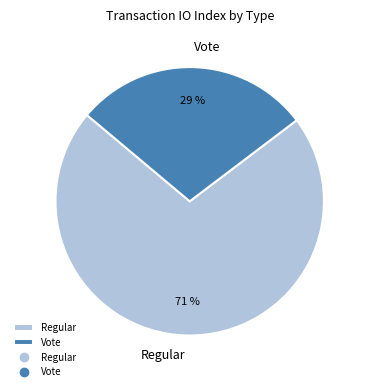

What is the largest slice in the pie chart?

Regular